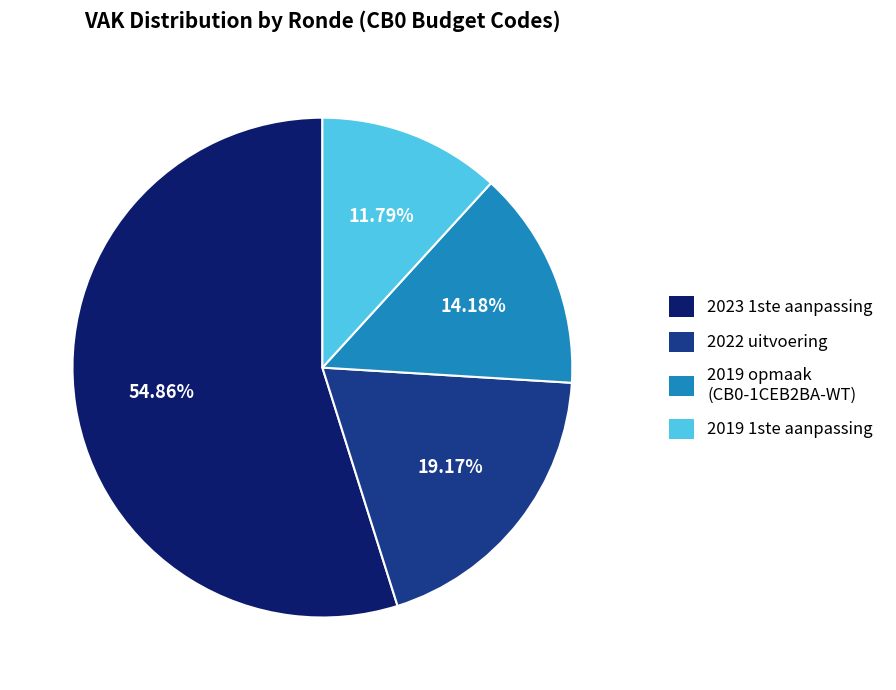

Which slice represents more than half of the pie?

2023 1ste aanpassing